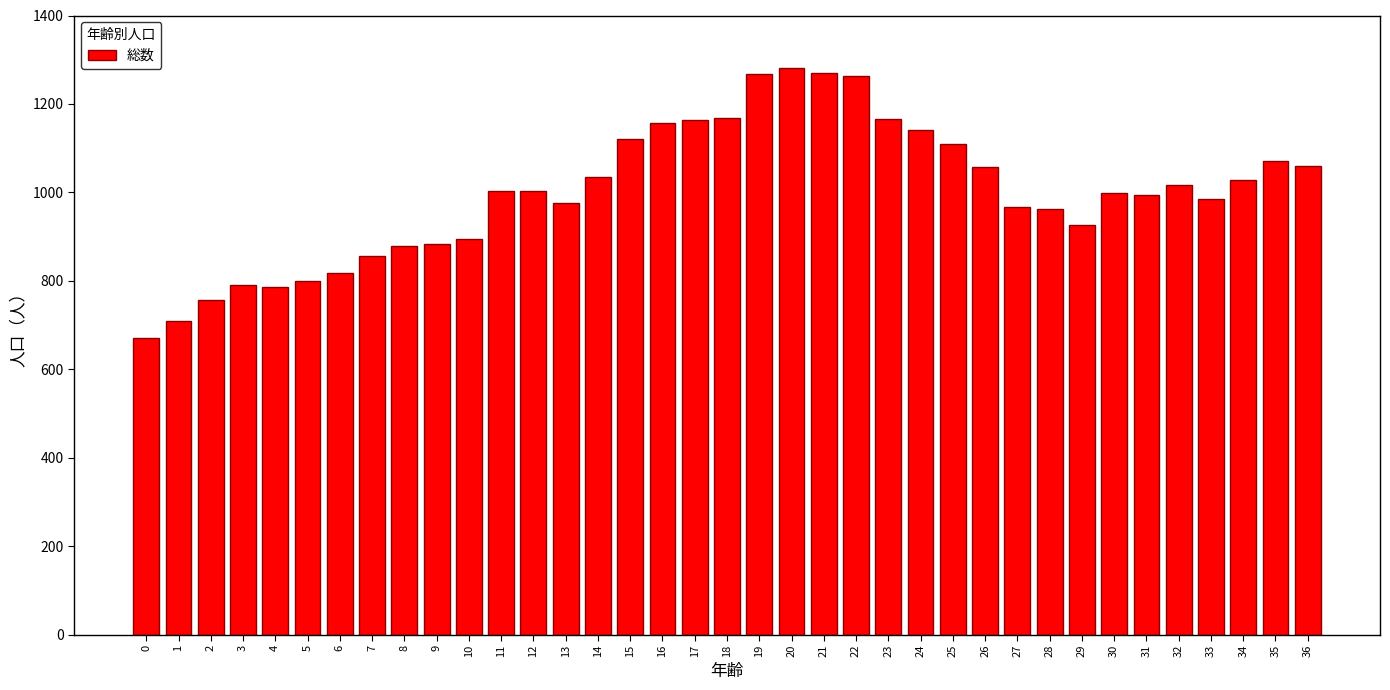

What is the greatest value displayed?

1282